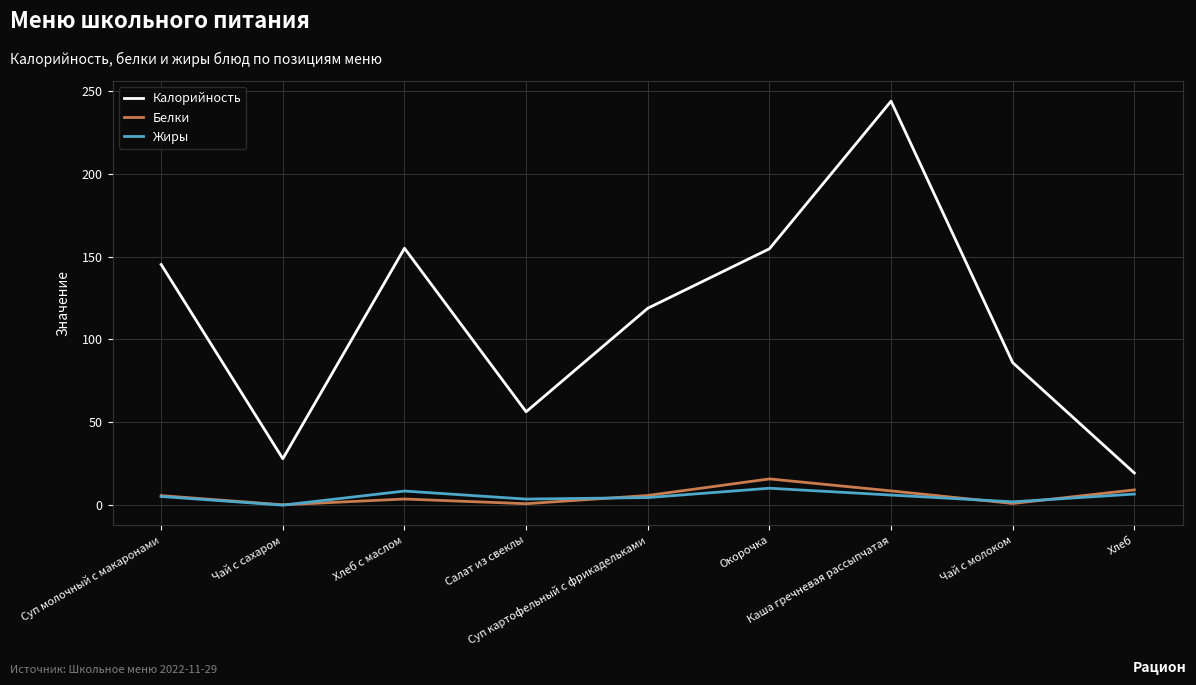

What is the greatest value displayed?

243.8